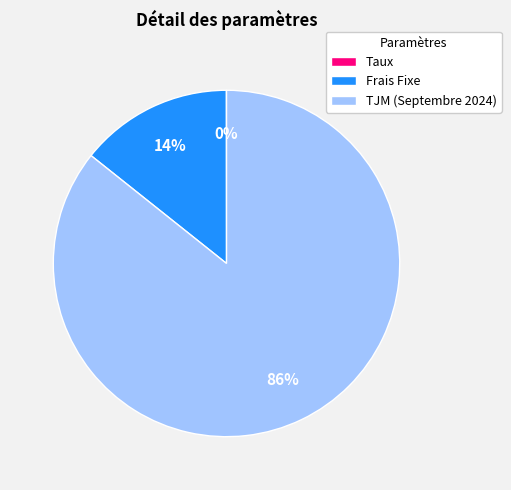

True or false: Frais Fixe accounts for 7% of the total.

False